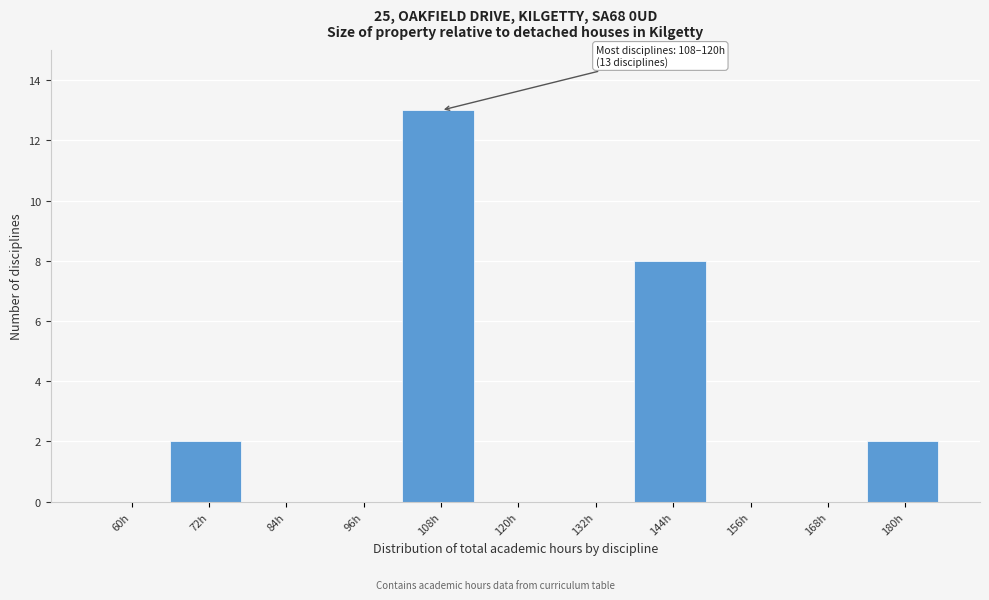

Reading left to right, what are all the values shown in this chart?

60h=0	72h=2	84h=0	96h=0	108h=13	120h=0	132h=0	144h=8	156h=0	168h=0	180h=2